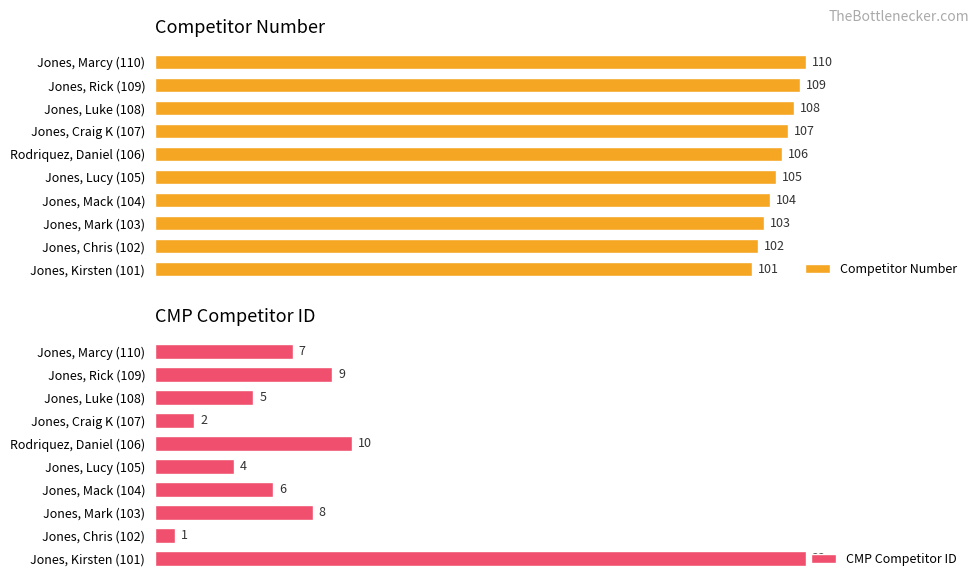

Does the chart contain any negative values?

No